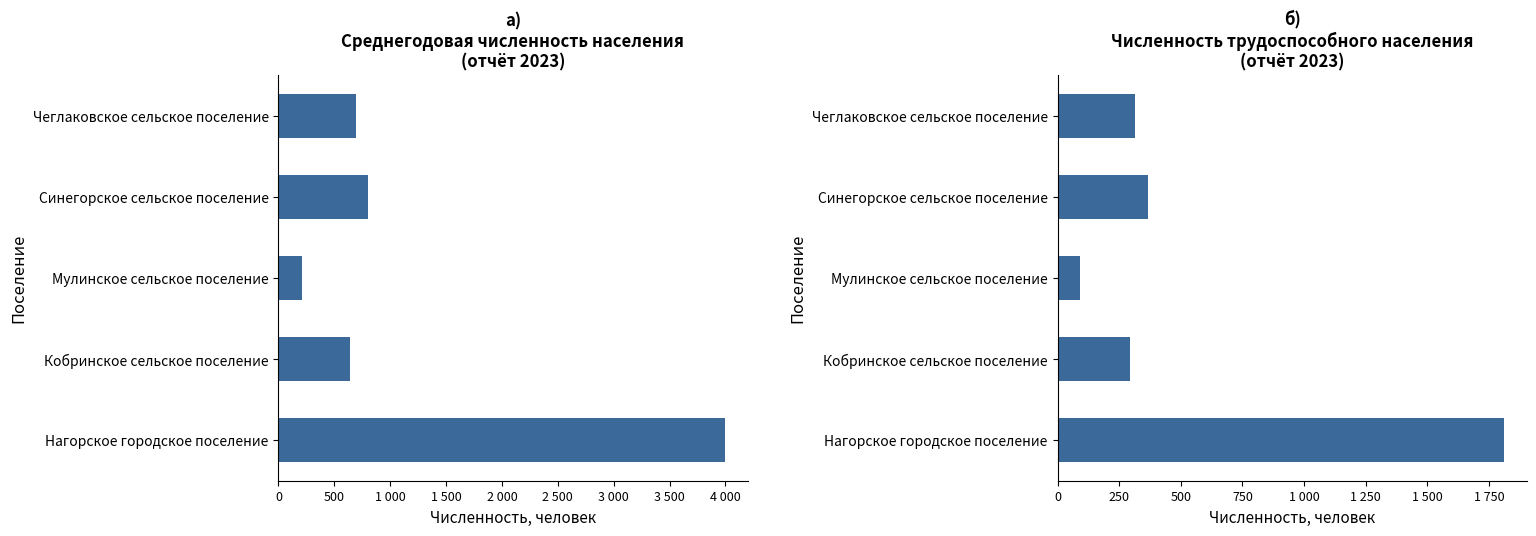

What is the value of the 4th bar from the left?

368